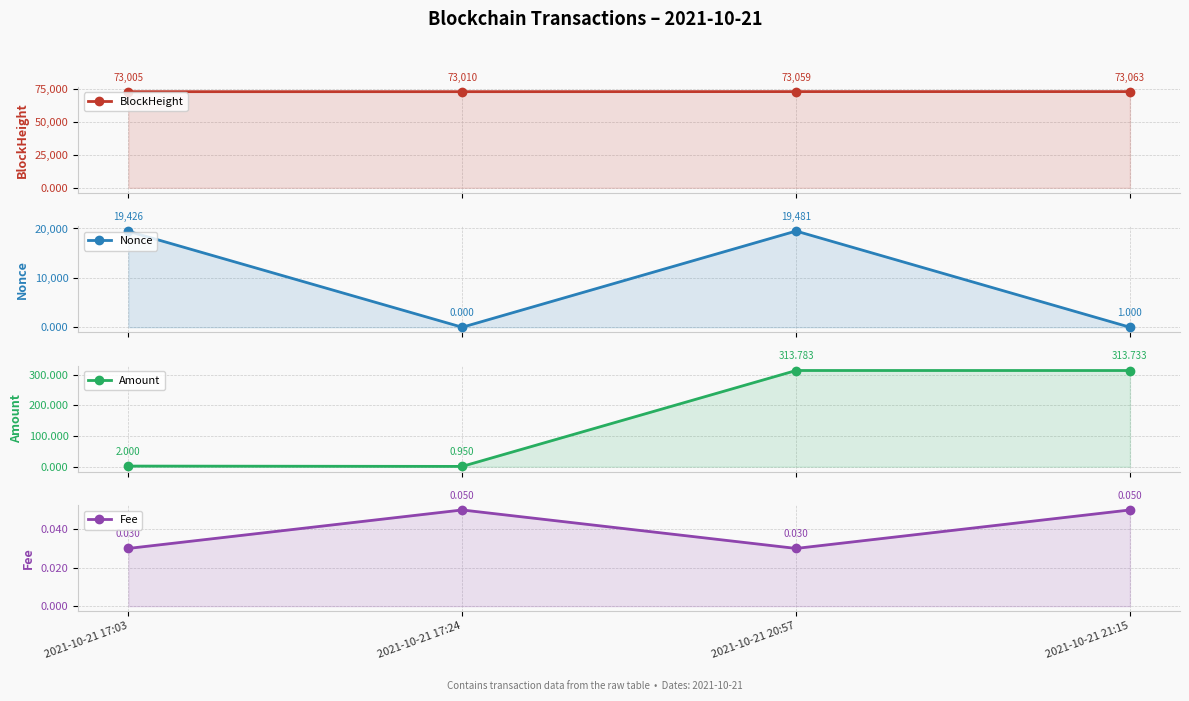

Which has a higher value, 2021-10-21 21:15 or 2021-10-21 17:03?

2021-10-21 21:15